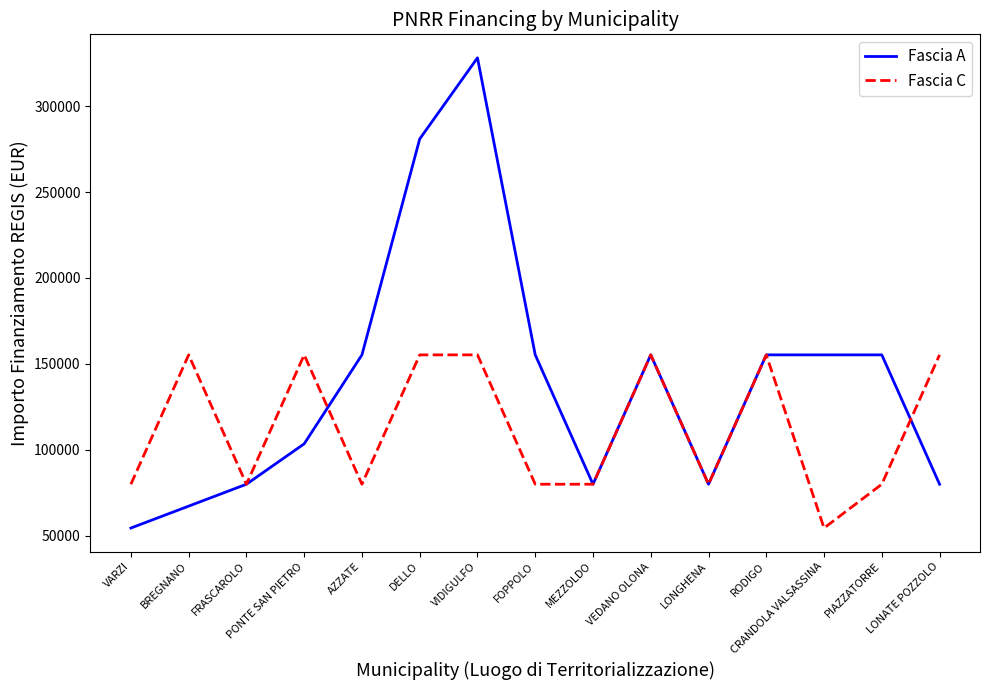

Which series changed the most between MEZZOLDO and PIAZZATORRE?

Fascia A